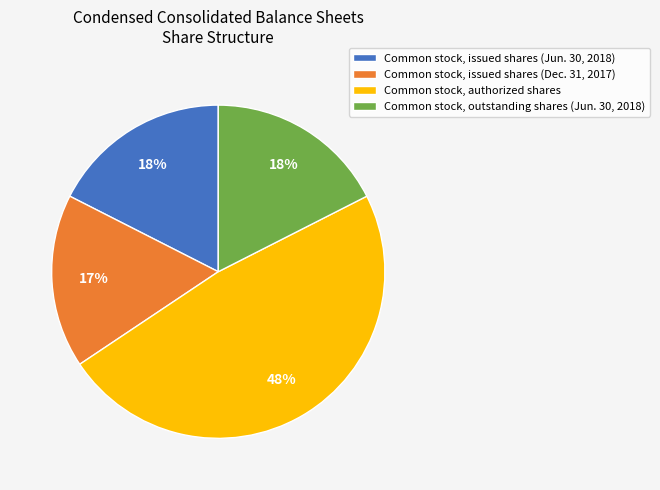

Which category has the smallest portion of the pie?

Common stock, issued shares (Dec. 31, 2017)